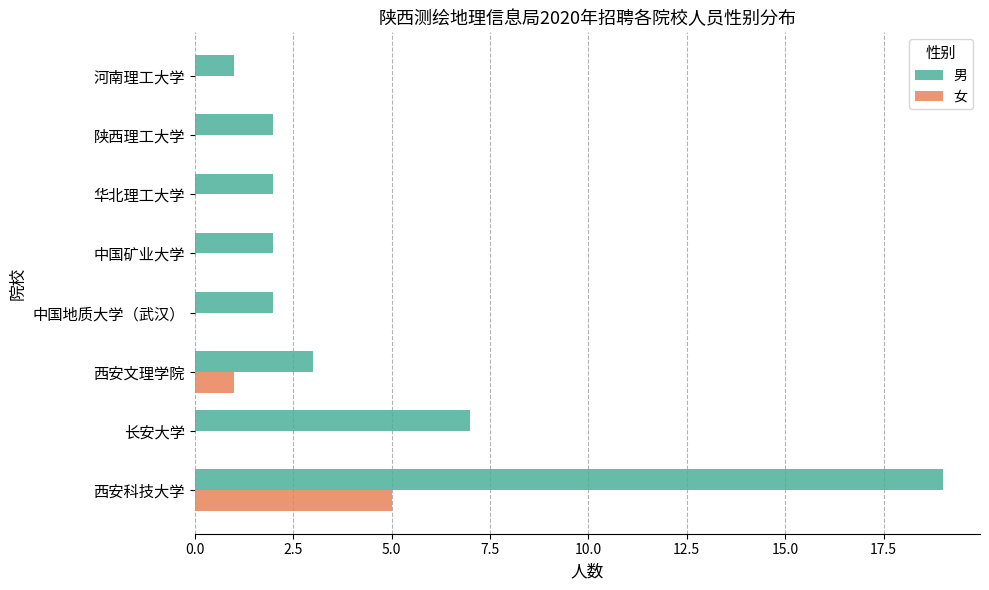

Which series has the largest total across all categories?

男